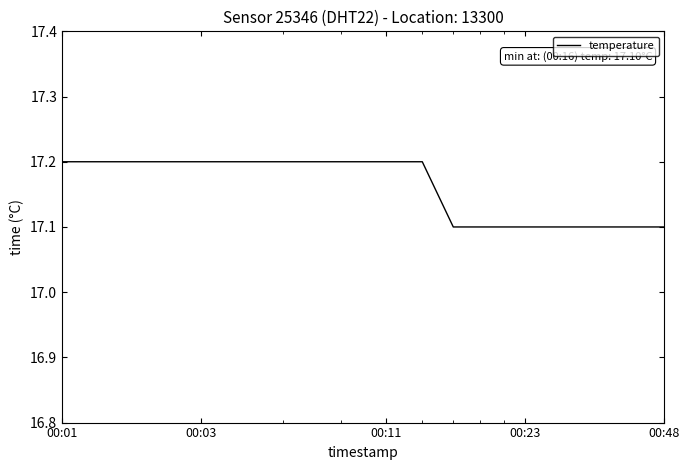

How many lines are shown in the chart?

1